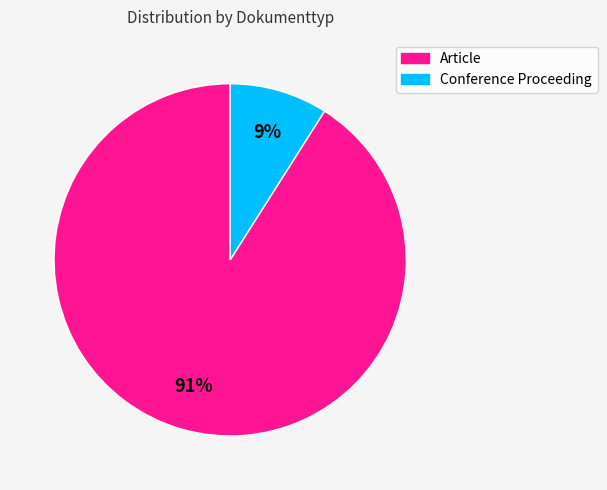

Rank the categories by value from highest to lowest.

Article, Conference Proceeding